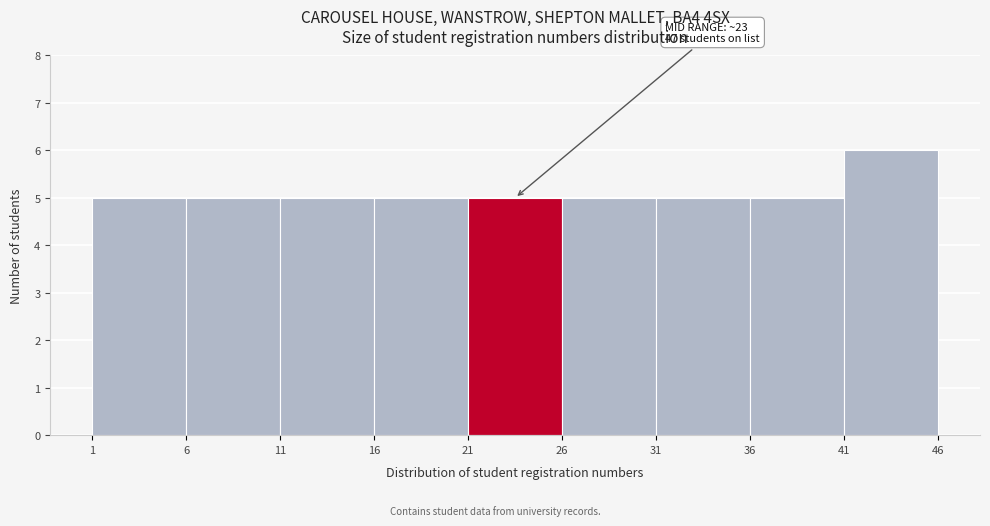

Over which range of the x-axis is the bar tallest?

41 to 46